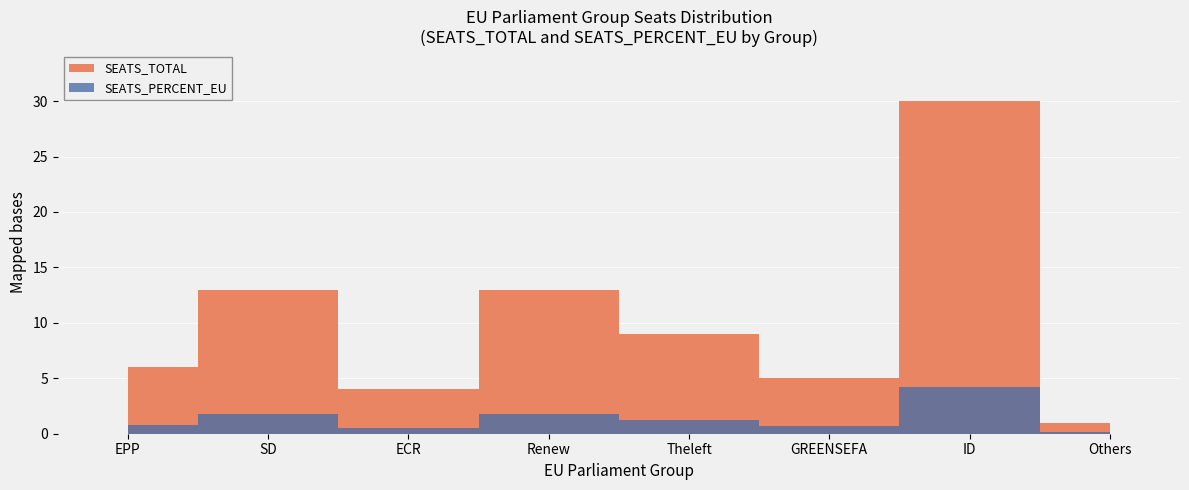

Is this an area chart (filled region under the line)?

No